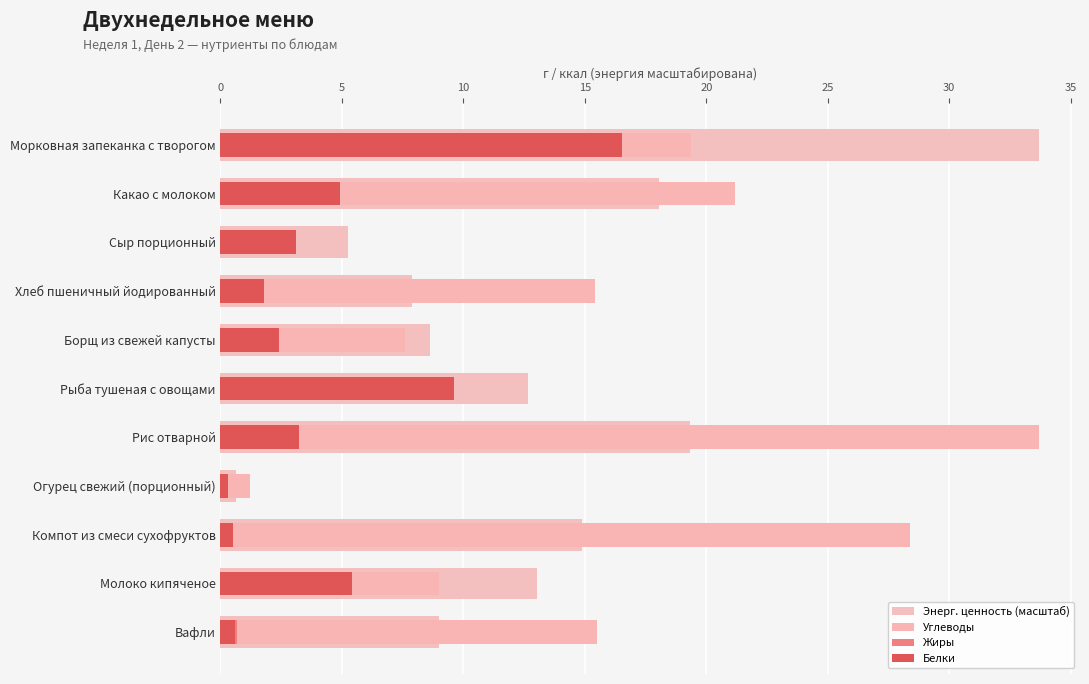

What is the label of the 7th bar from the right?

Борщ из свежей капусты